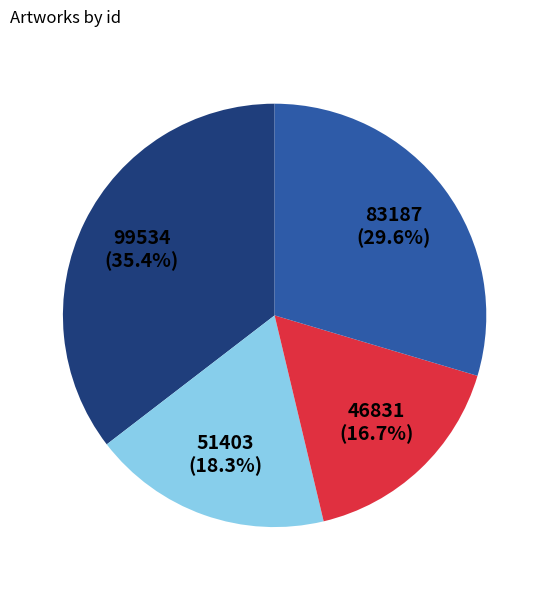

Is there a majority slice in this chart?

No